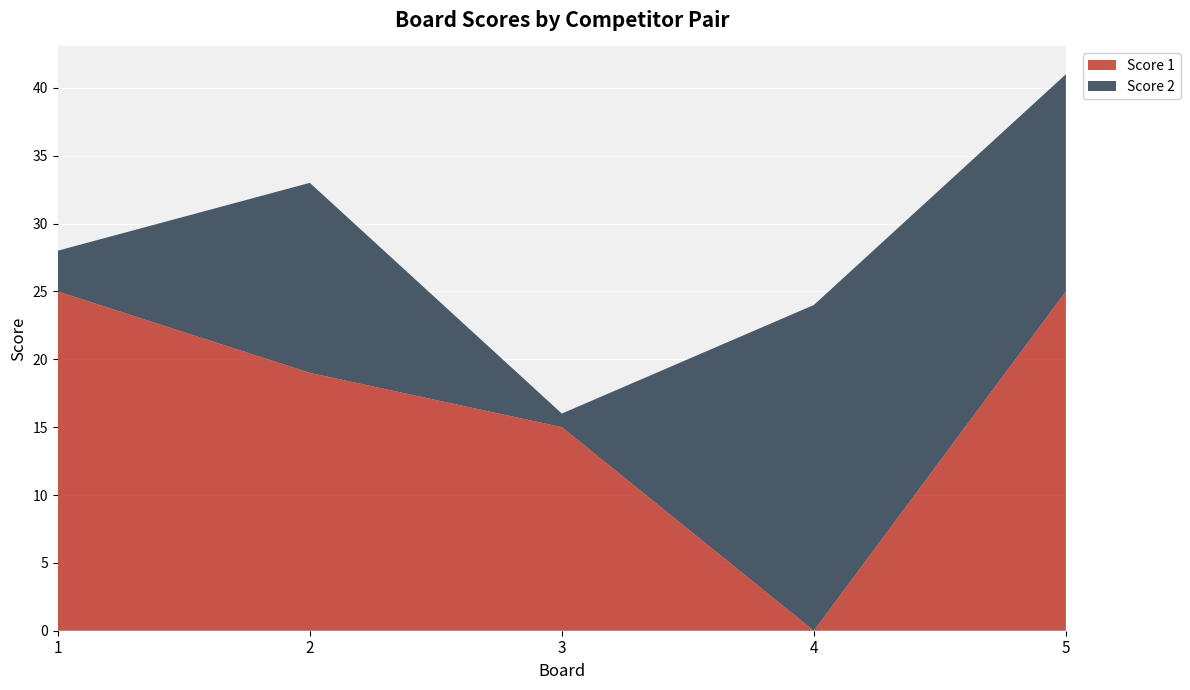

Reading left to right, list all the values displayed in this chart.

Score 1: 25	19	15	0	25
Score 2: 3	14	1	24	16